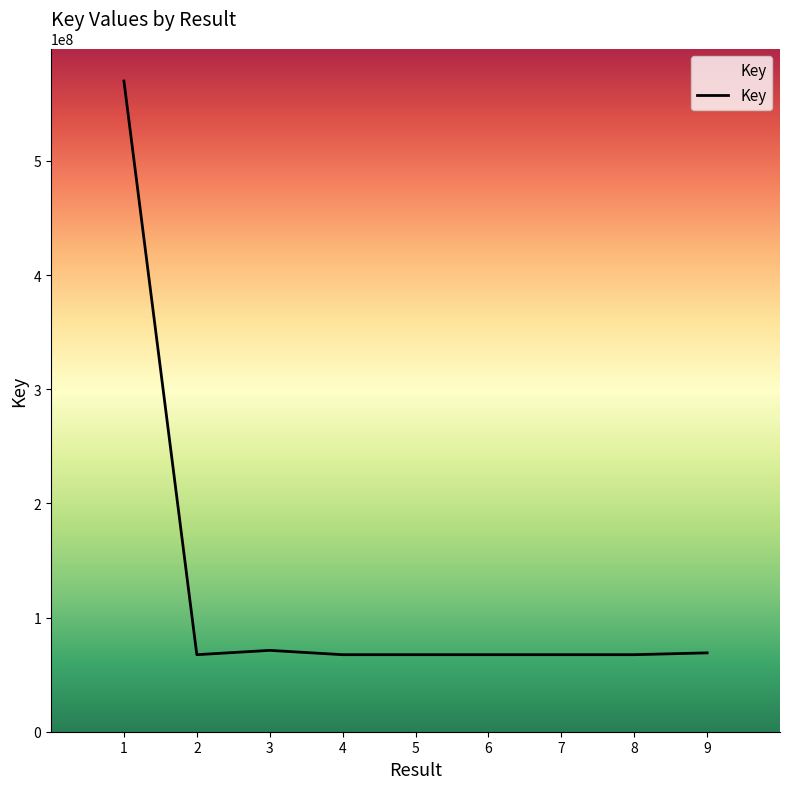

Between 4 and 3, which is larger?

3